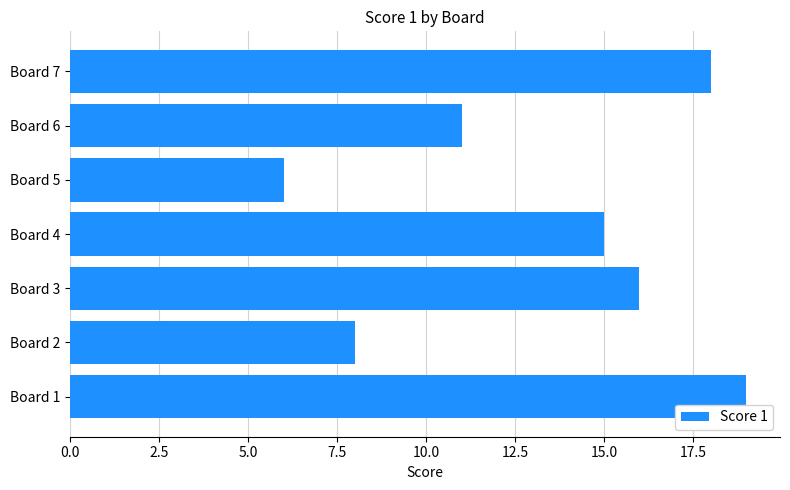

How many categories are shown in the chart?

7